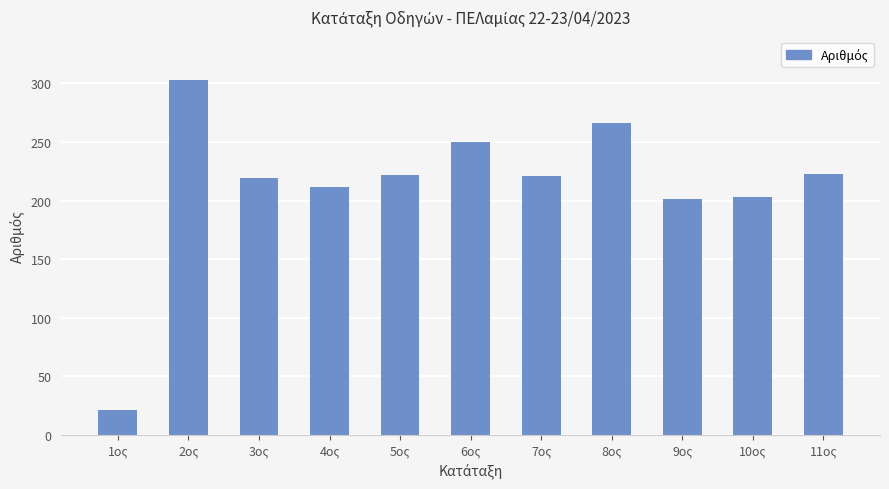

Count the number of categories in the chart.

11